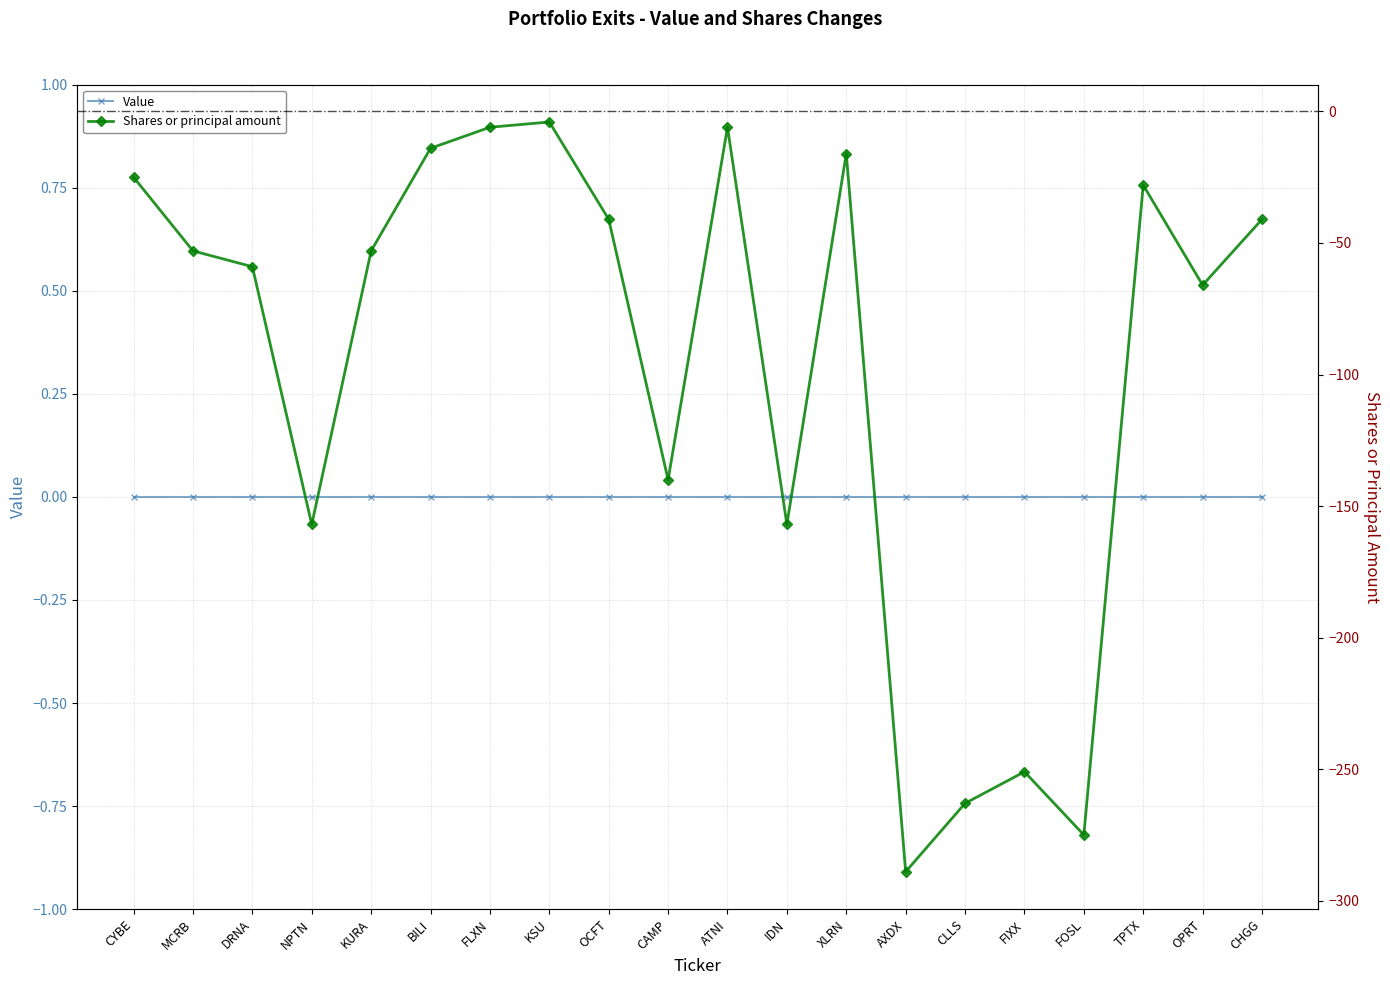

Rank the categories by Value value from lowest to highest.

CYBE, MCRB, DRNA, NPTN, KURA, BILI, FLXN, KSU, OCFT, CAMP, ATNI, IDN, XLRN, AXDX, CLLS, FIXX, FOSL, TPTX, OPRT, CHGG